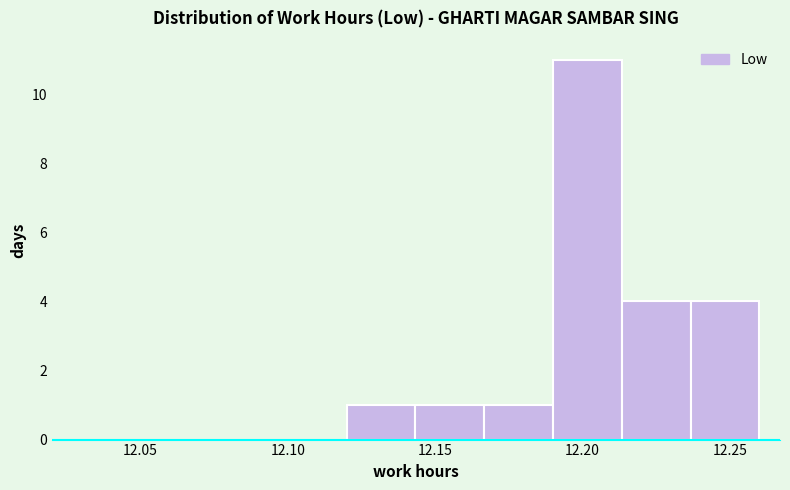

Reading left to right, transcribe this chart: for each bar, give the range it covers on the x-axis and its height. Neither the bar edges nor the heights are printed on the chart, so give them approximately, as read against the axes.

12.120 to 12.145: 1
12.145 to 12.165: 1
12.165 to 12.190: 1
12.190 to 12.215: 11
12.215 to 12.235: 4
12.235 to 12.260: 4